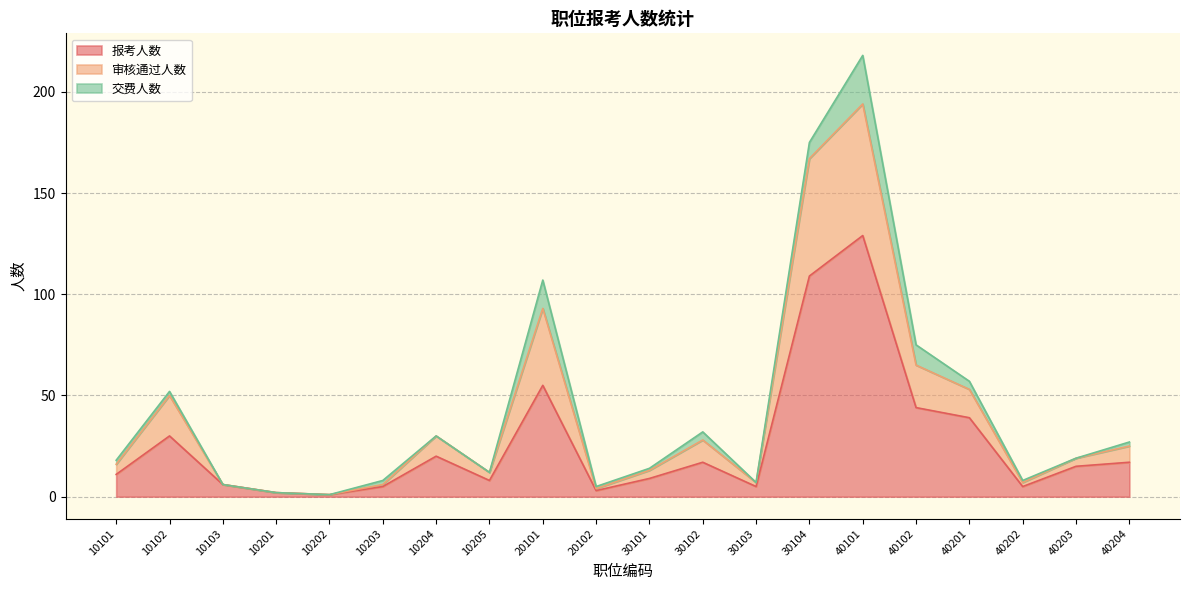

What is the maximum value for 报考人数?

129